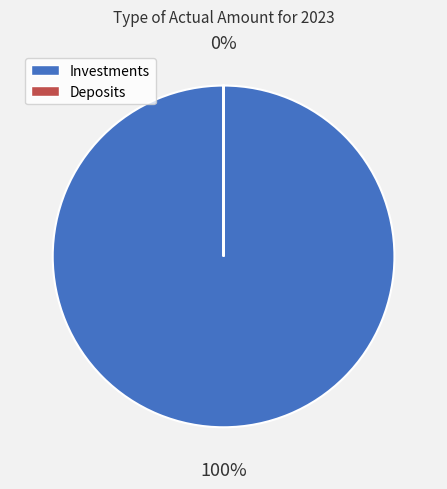

How many segments does this pie chart have?

2